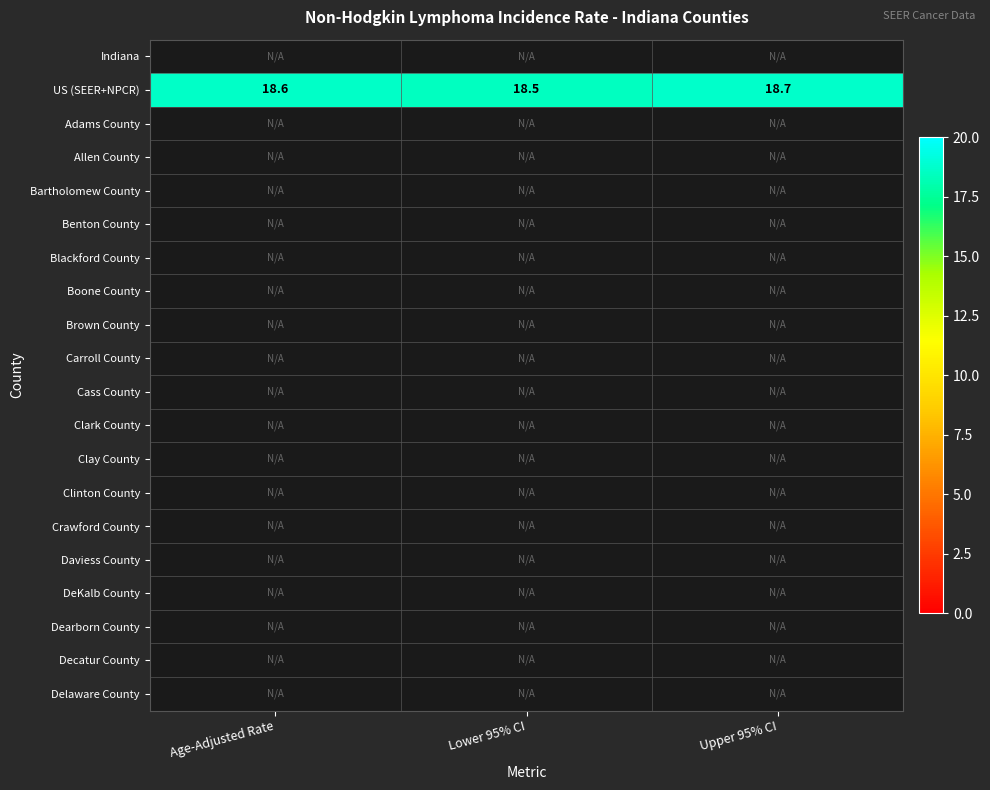

What is the minimum value for US (SEER+NPCR)?

18.5